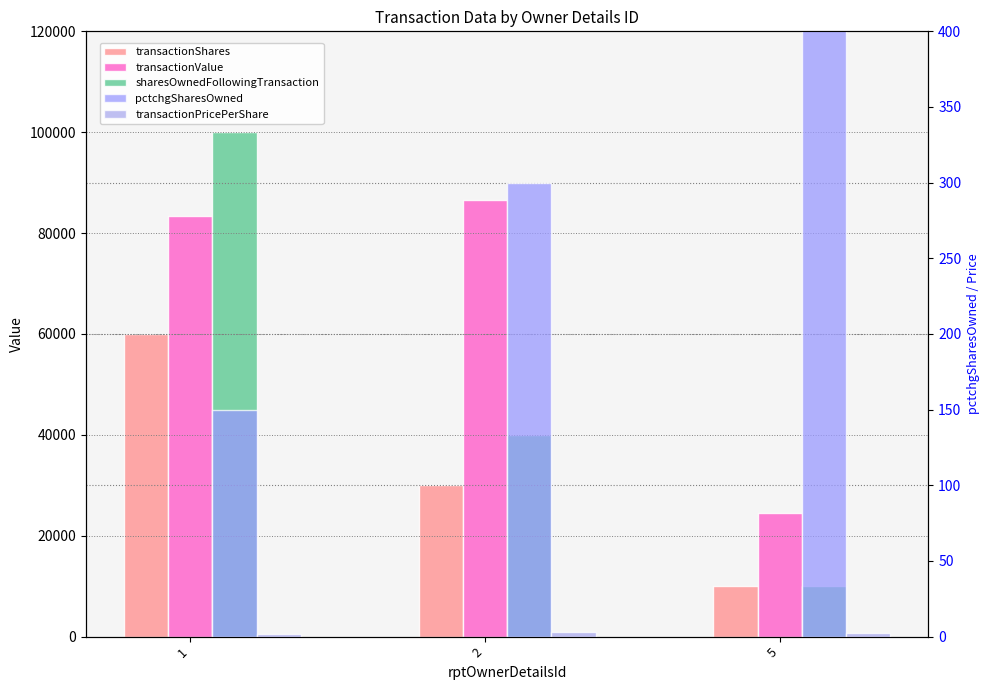

What is the difference between the maximum and second lowest values in the transactionPricePerShare series?

0.4